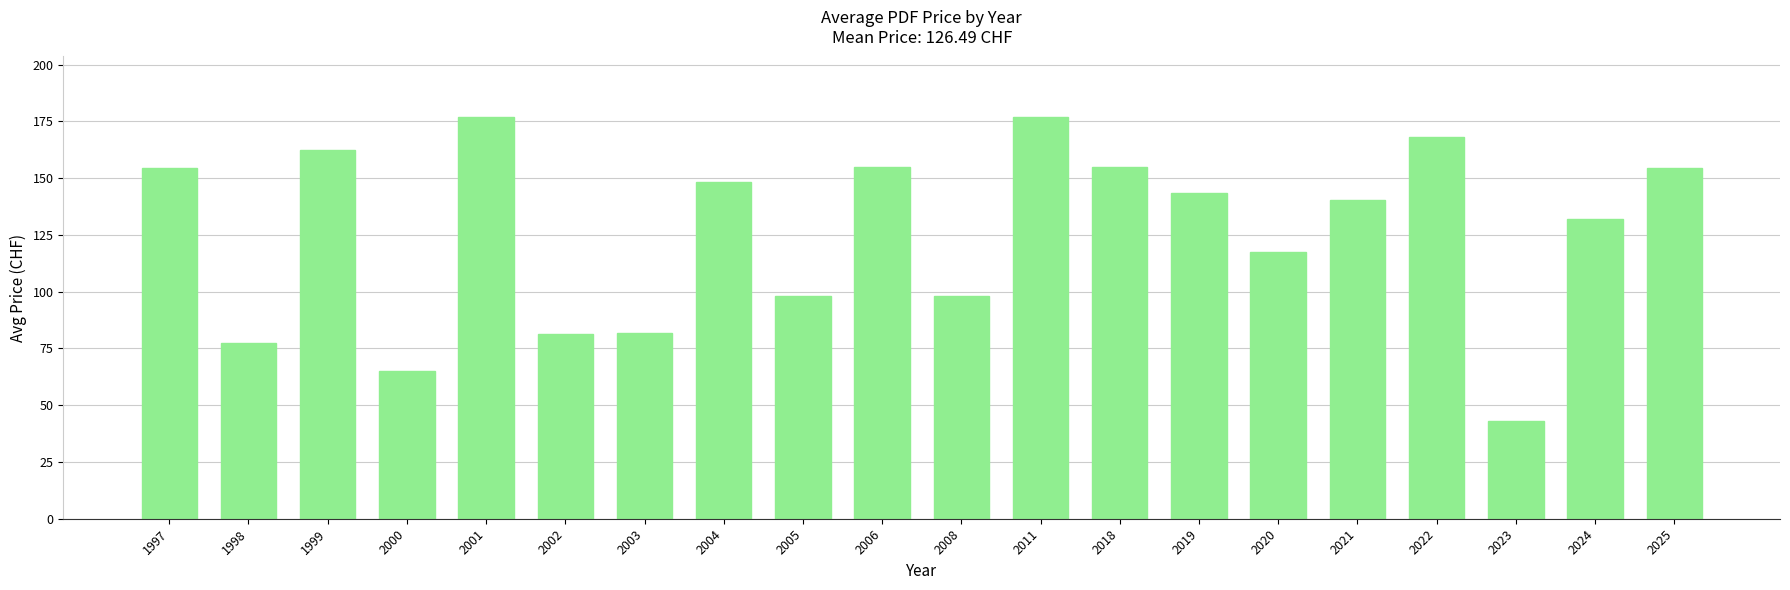

How many bars are there in total?

20